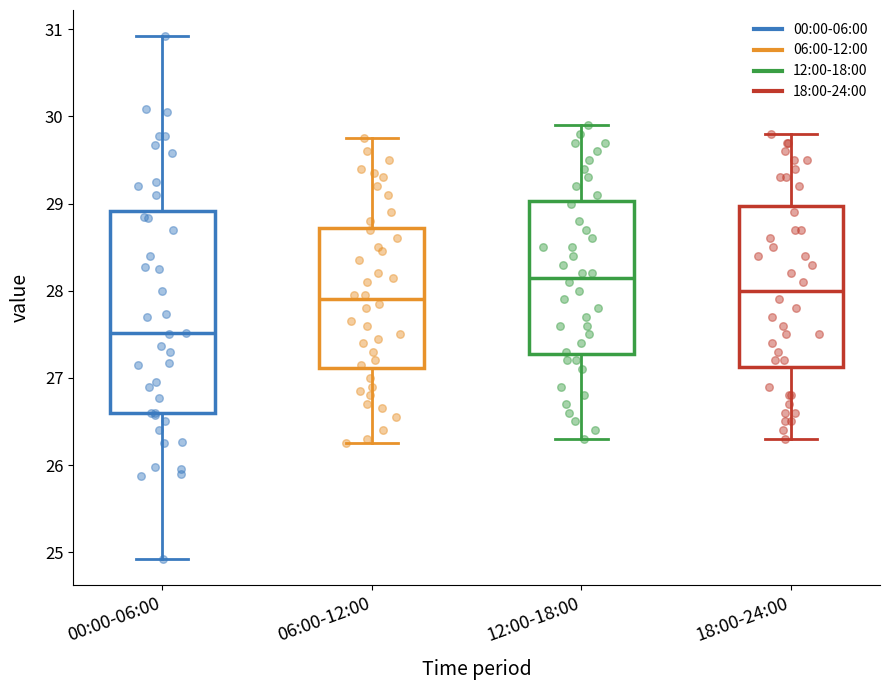

Reading left to right, transcribe this box plot: for each box, give where its median line is, the range the box spans, and where its two whiskers end, as read against the y-axis. The values are not printed on the chart, so give them approximately, as read against the axis.

00:00-06:00: median 27.5, box 26.6 to 28.9, whiskers 24.9 to 30.9
06:00-12:00: median 27.9, box 27.1 to 28.7, whiskers 26.3 to 29.8
12:00-18:00: median 28.2, box 27.3 to 29.0, whiskers 26.3 to 29.9
18:00-24:00: median 28.0, box 27.1 to 29.0, whiskers 26.3 to 29.8